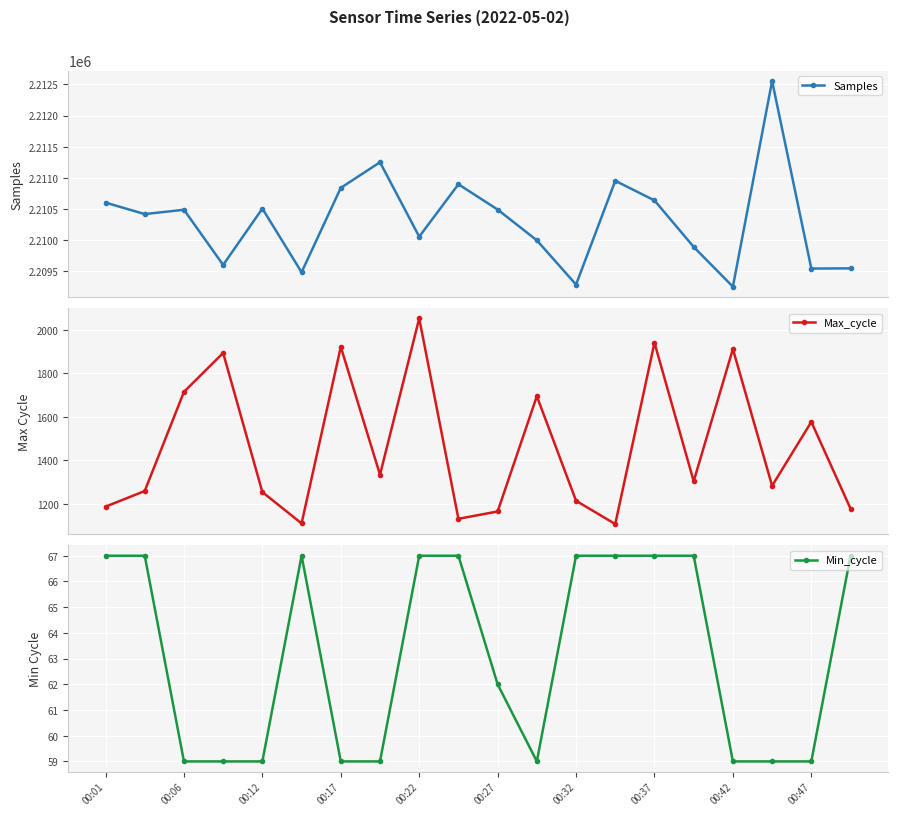

True or false: Max_cycle has more than 1 interior local peaks.

True